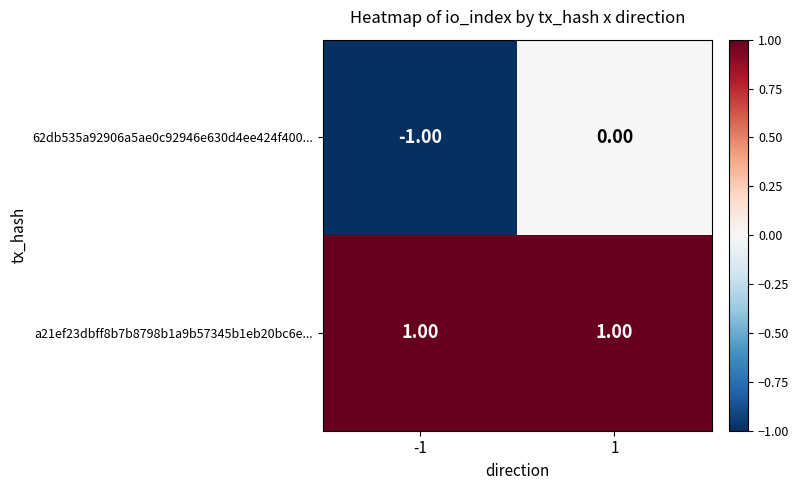

Which series has the largest total across all categories?

a21ef23dbff8b7b8798b1a9b57345b1eb20bc6e...